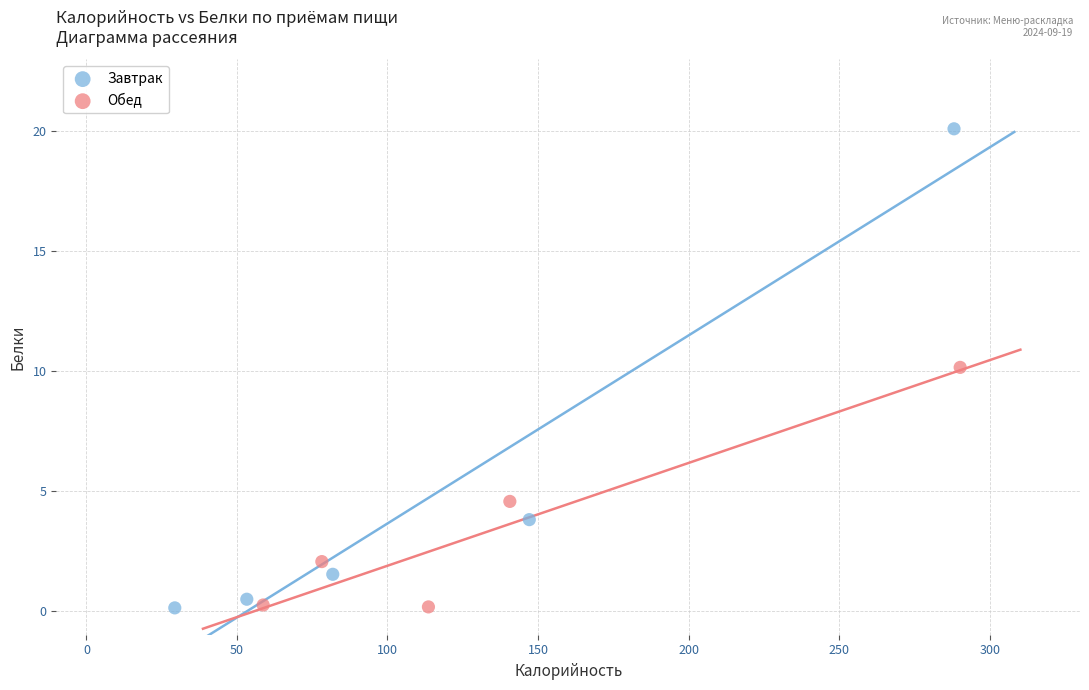

Which series has the widest spread of Y values?

Завтрак